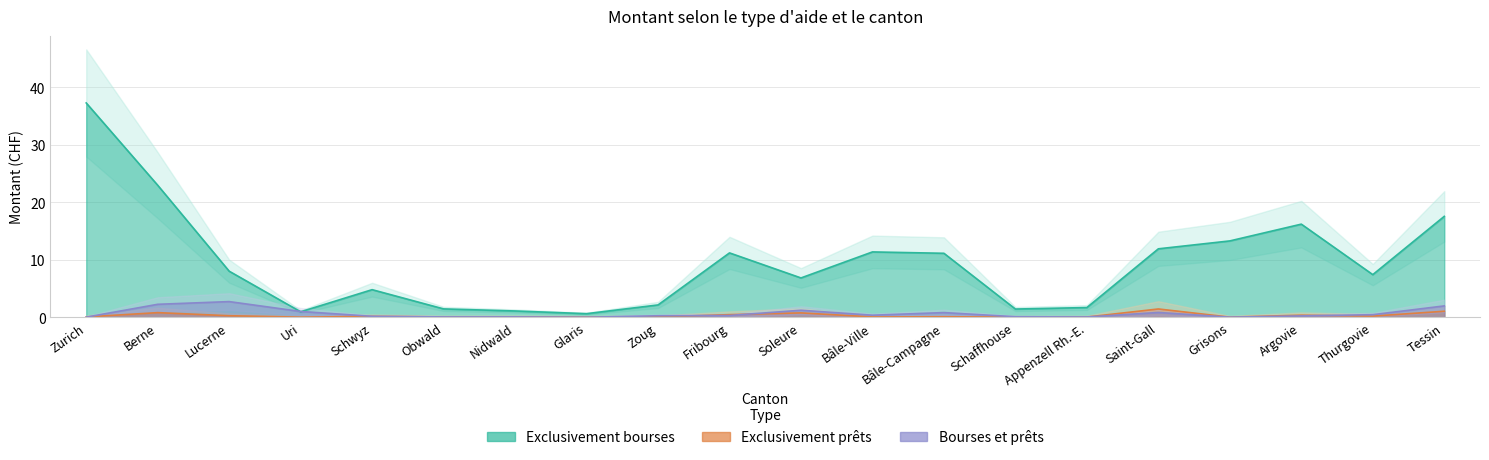

True or false: Bourses et prêts and Exclusivement bourses intersect in this chart.

True